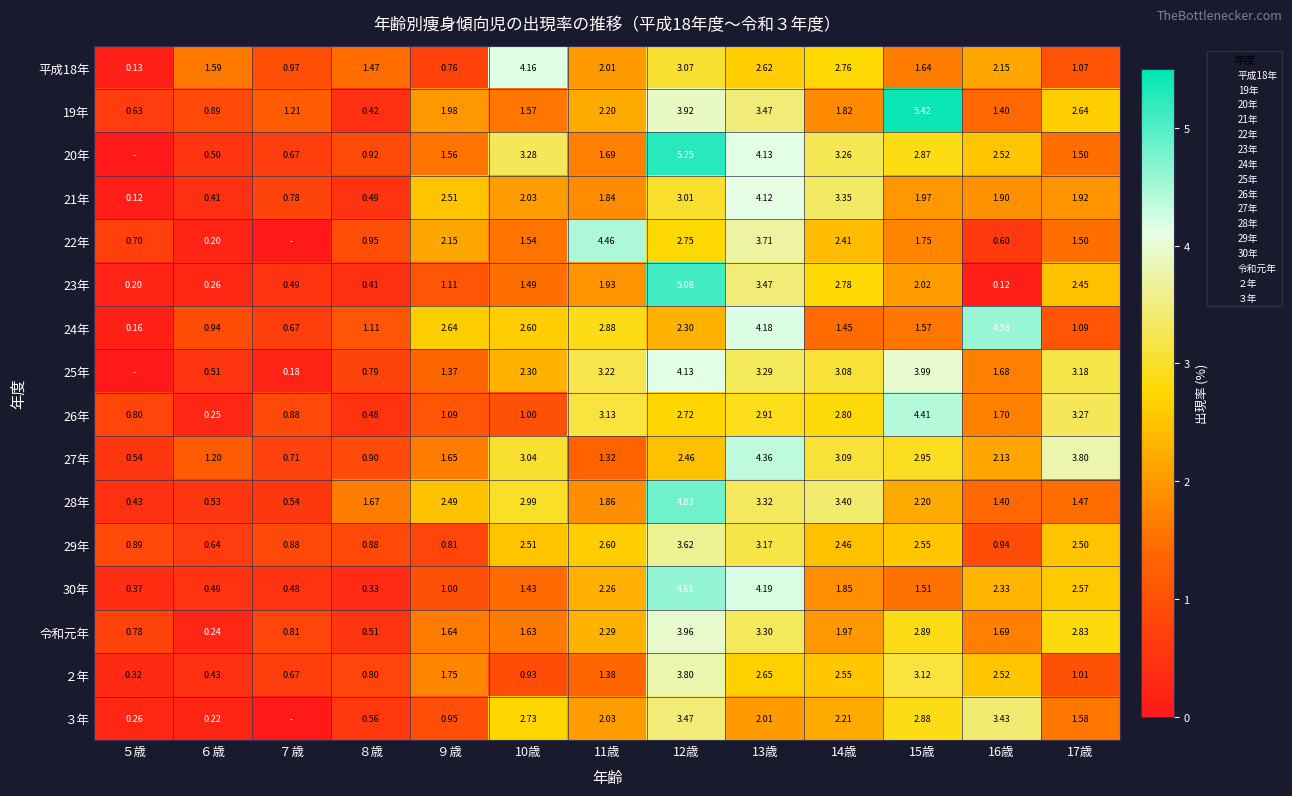

Which has a higher value, ６歳 or ７歳?

６歳